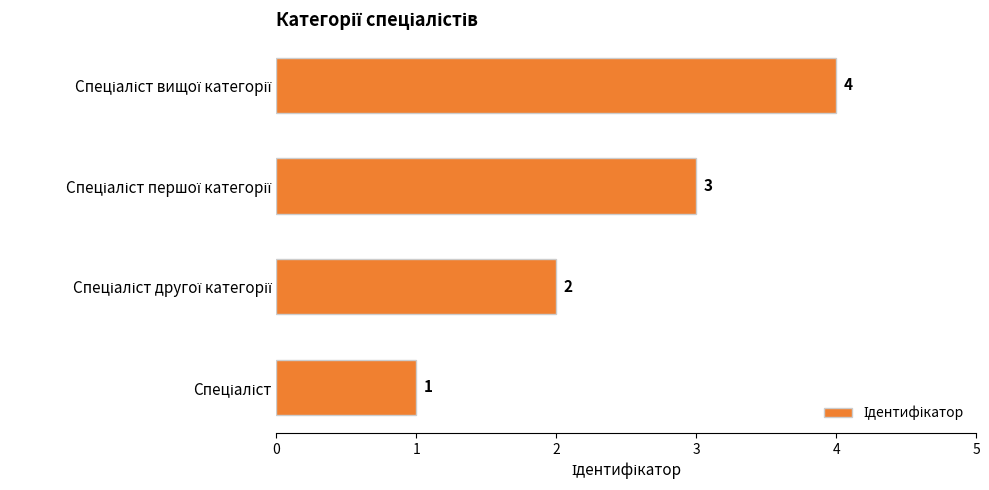

How many values are between 2 and 4?

3